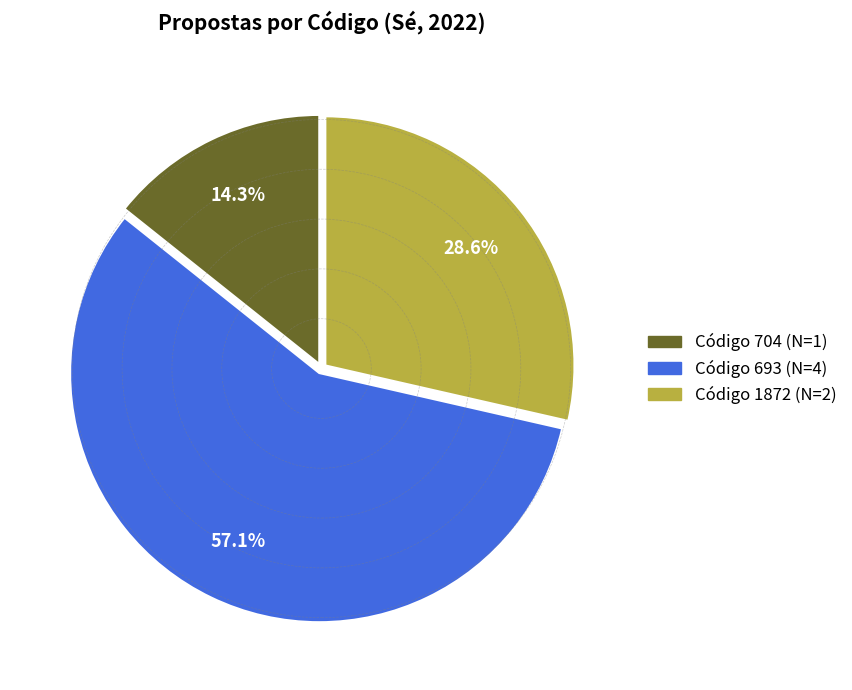

Is there a majority slice in this chart?

Yes